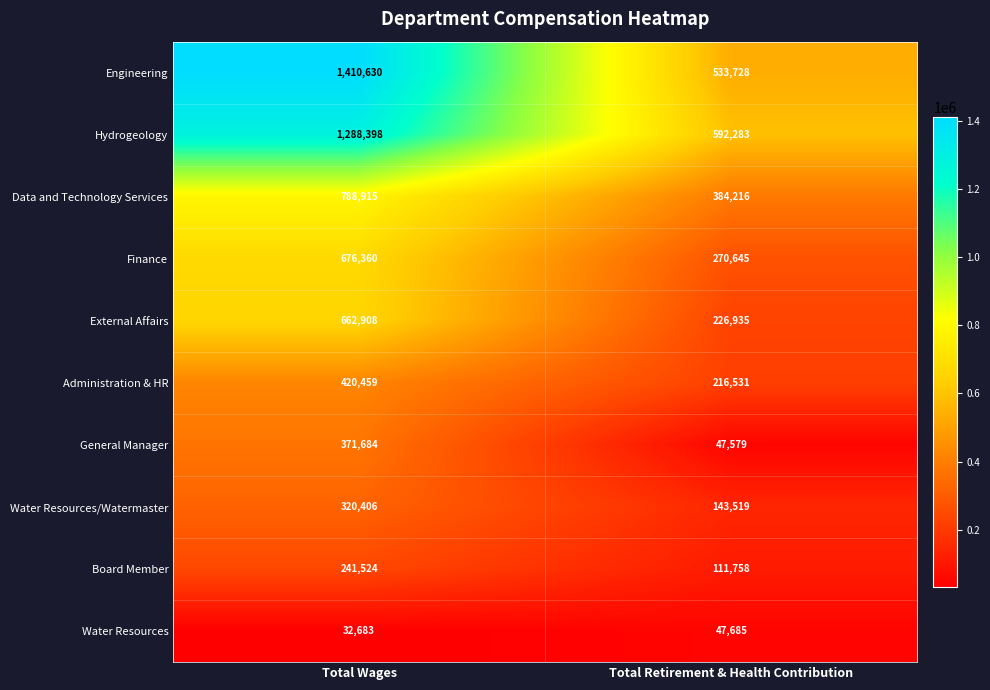

Between Total Wages and Total Retirement & Health Contribution, which series saw the biggest shift?

Engineering